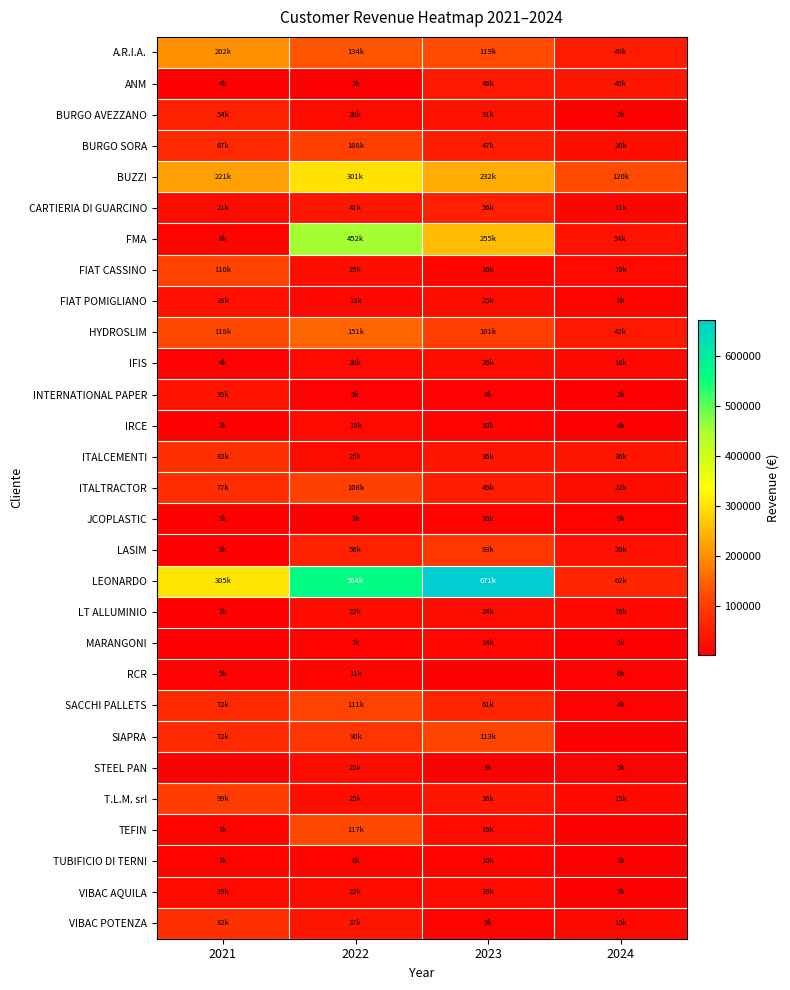

Which series has the largest total across all categories?

LEONARDO